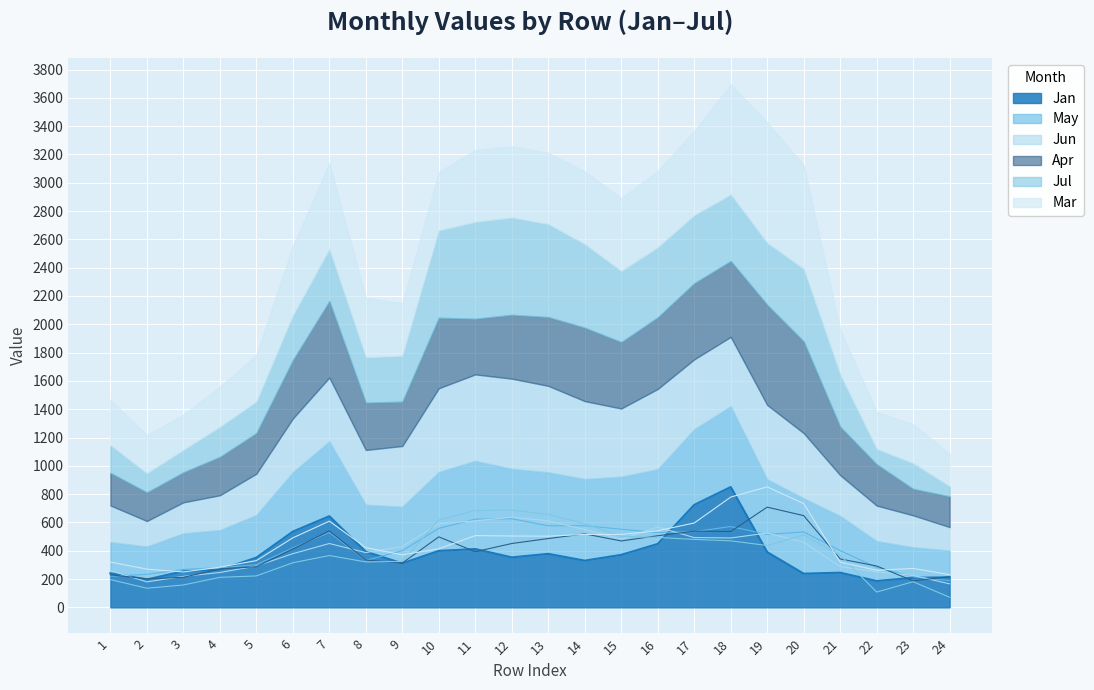

What is the sum of all Jul values?

9107